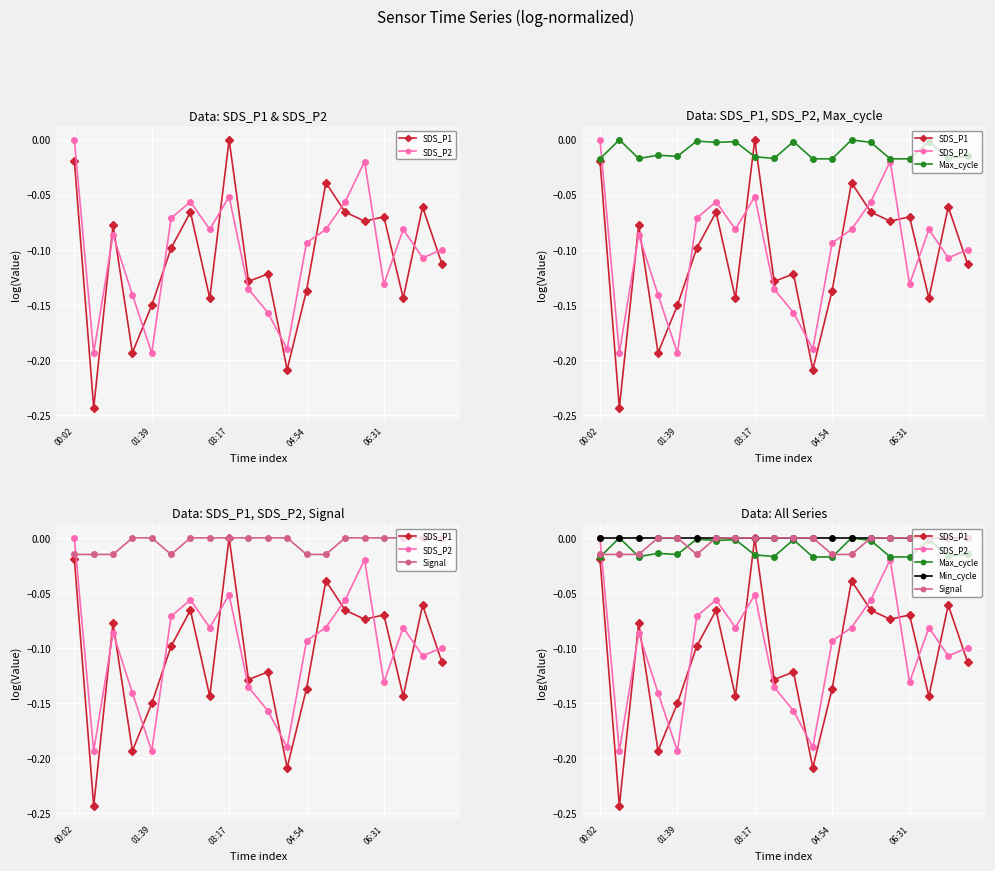

The Min_cycle series shows 0.0 at 15. True or false?

True